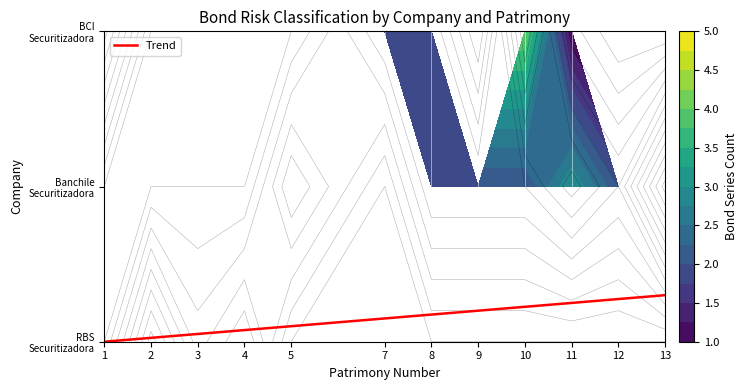

Rank the categories by value from lowest to highest.

1, 2, 3, 4, 5, 7, 8, 9, 10, 11, 12, 13